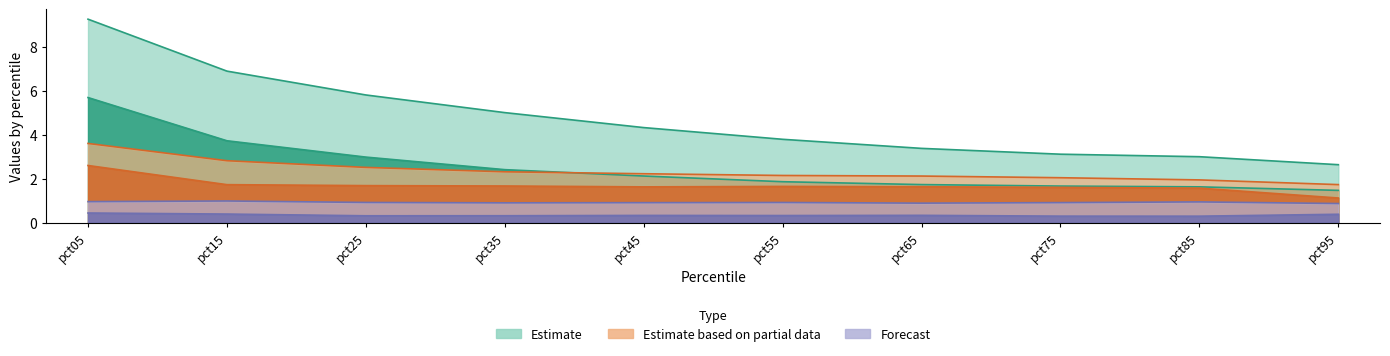

How many lines are shown in the chart?

6